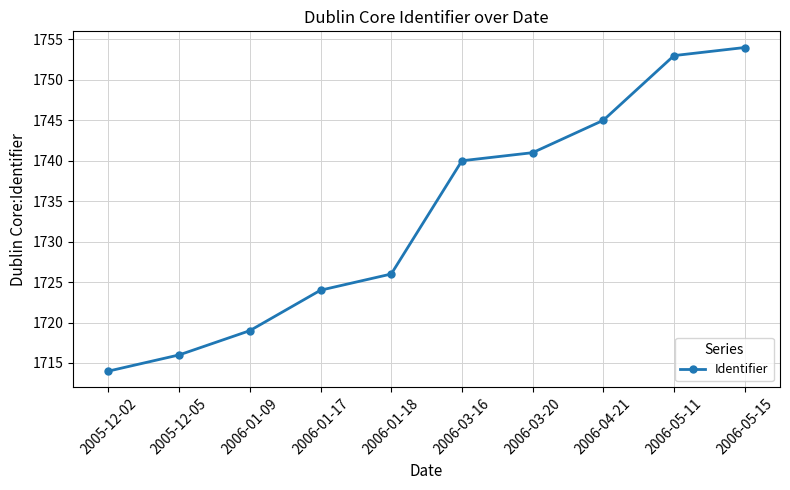

Reading left to right, transcribe all the data shown in this chart.

2005-12-02=1714	2005-12-05=1716	2006-01-09=1719	2006-01-17=1724	2006-01-18=1726	2006-03-16=1740	2006-03-20=1741	2006-04-21=1745	2006-05-11=1753	2006-05-15=1754